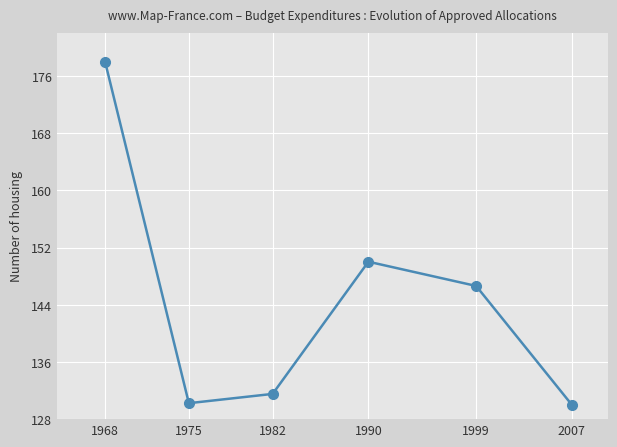

What is the smallest value displayed?

130.0